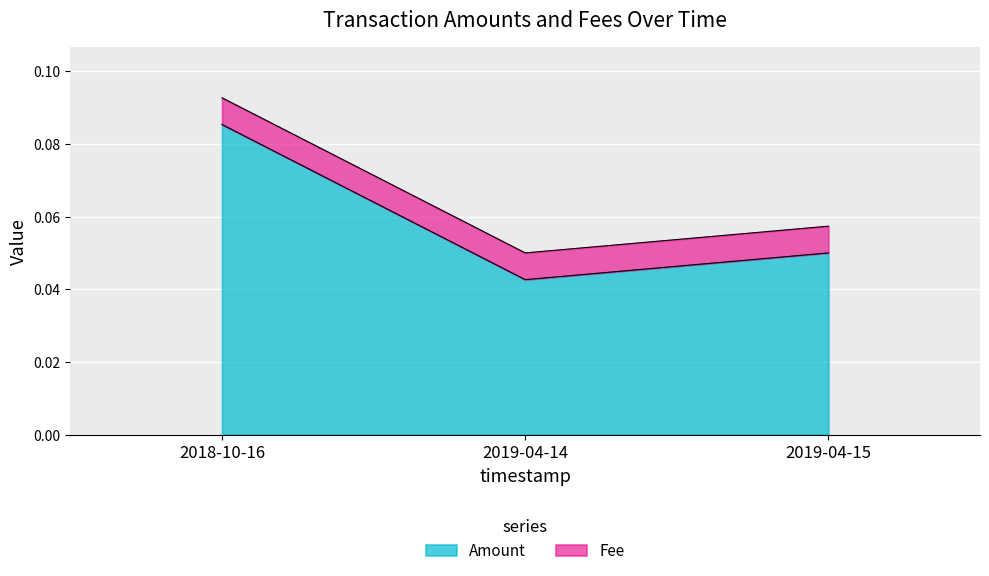

Reading right to left, extract all data points from this chart.

2019-04-15=0.1	2019-04-14=0.0	2018-10-16=0.1